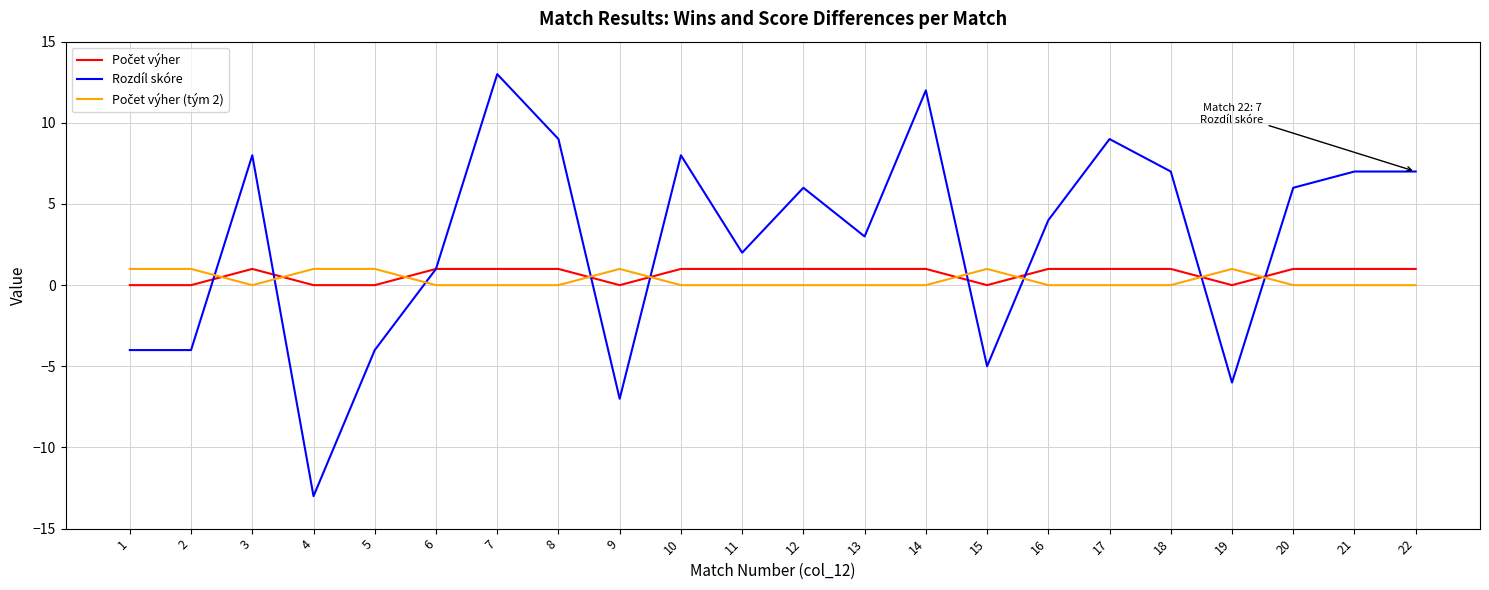

Between 3 and 7, which series saw the biggest shift?

Rozdíl skóre